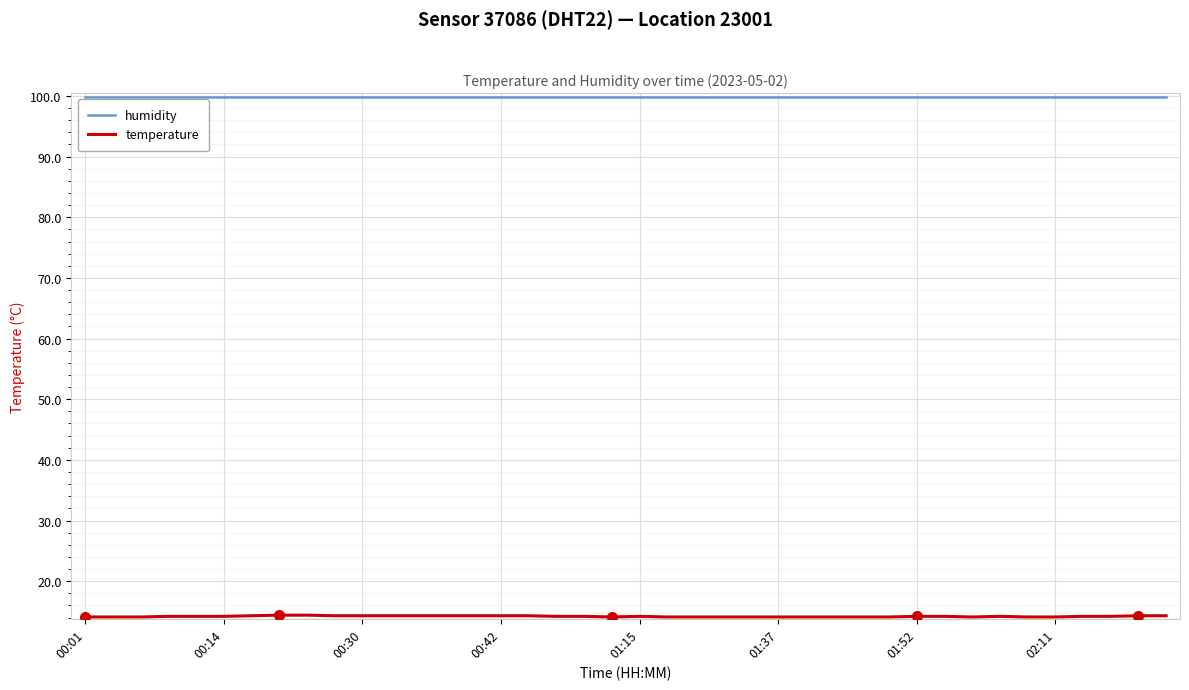

At how many categories does at least one series exceed 73?

40